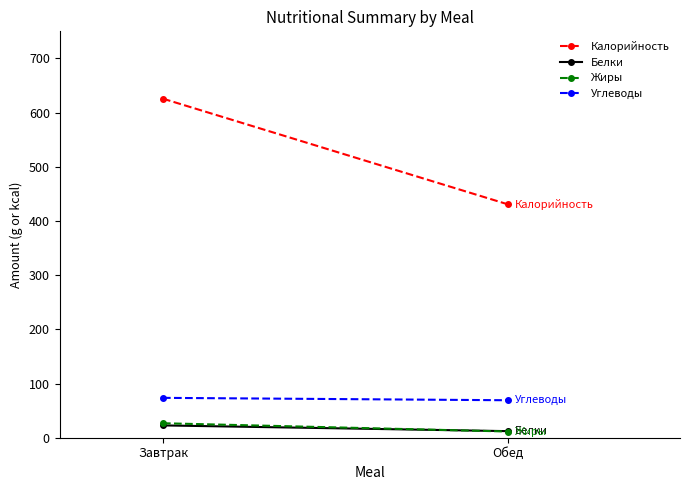

How many lines are shown in the chart?

4